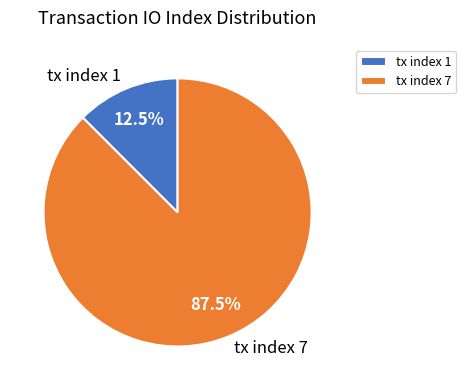

Rank the categories by value from highest to lowest.

tx index 7, tx index 1